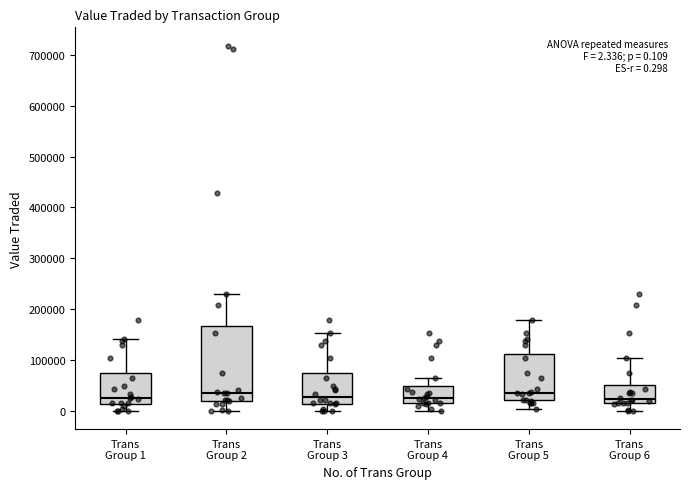

Which box is the tallest, from its lower edge to its upper edge?

Trans Group 2